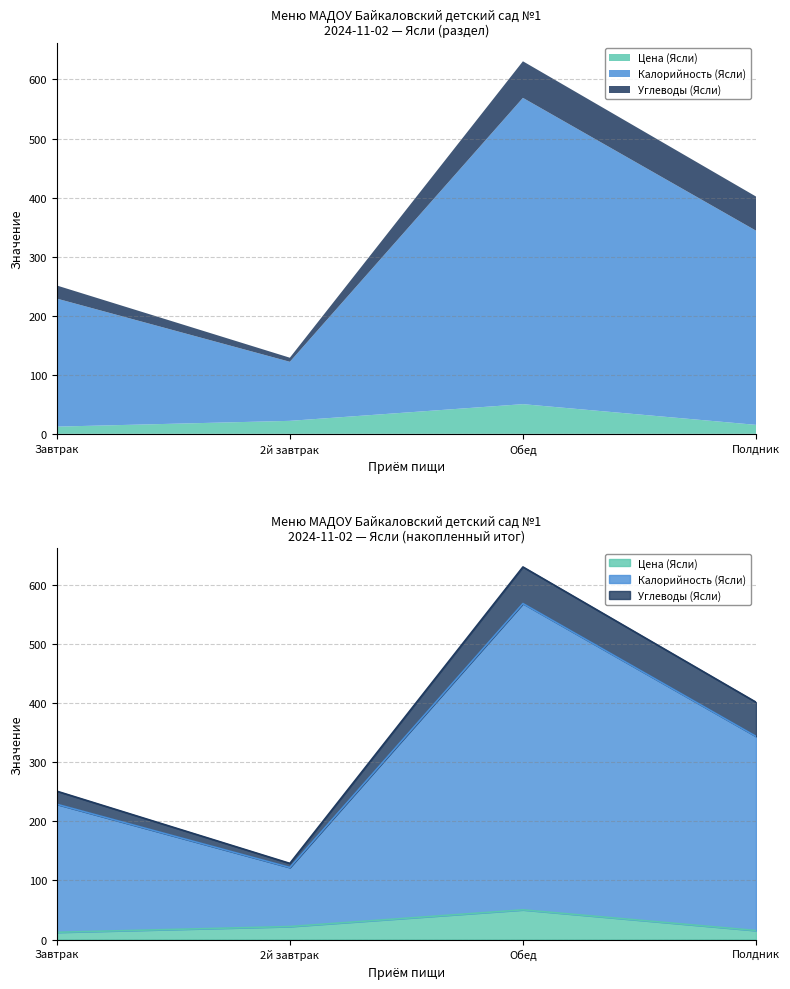

Is the value of Калорийность (Ясли) at Полдник greater than the value of Цена (Ясли) at Полдник?

Yes